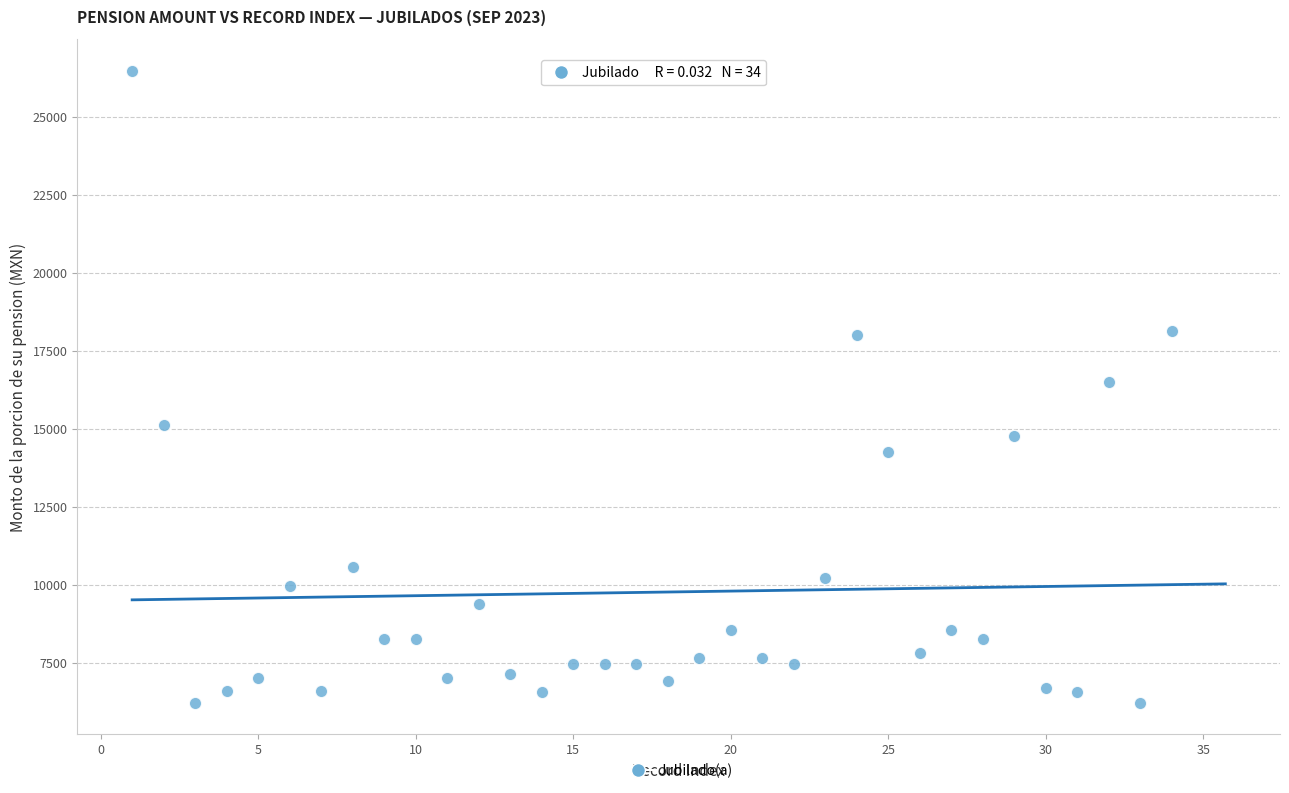

What is the range of X values (max minus min)?

33.0